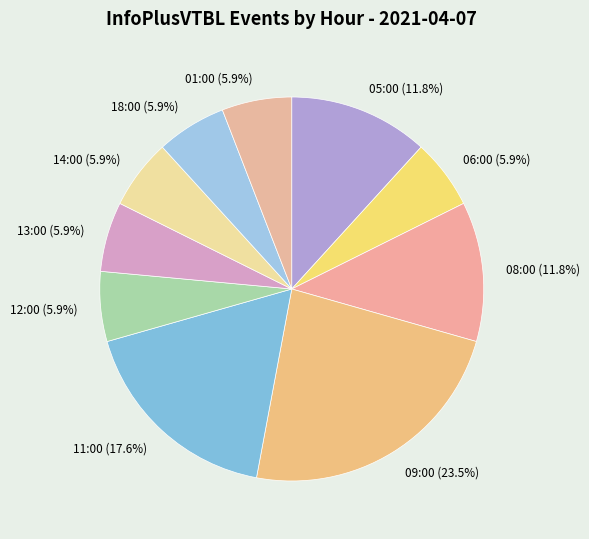

How many segments does this pie chart have?

10